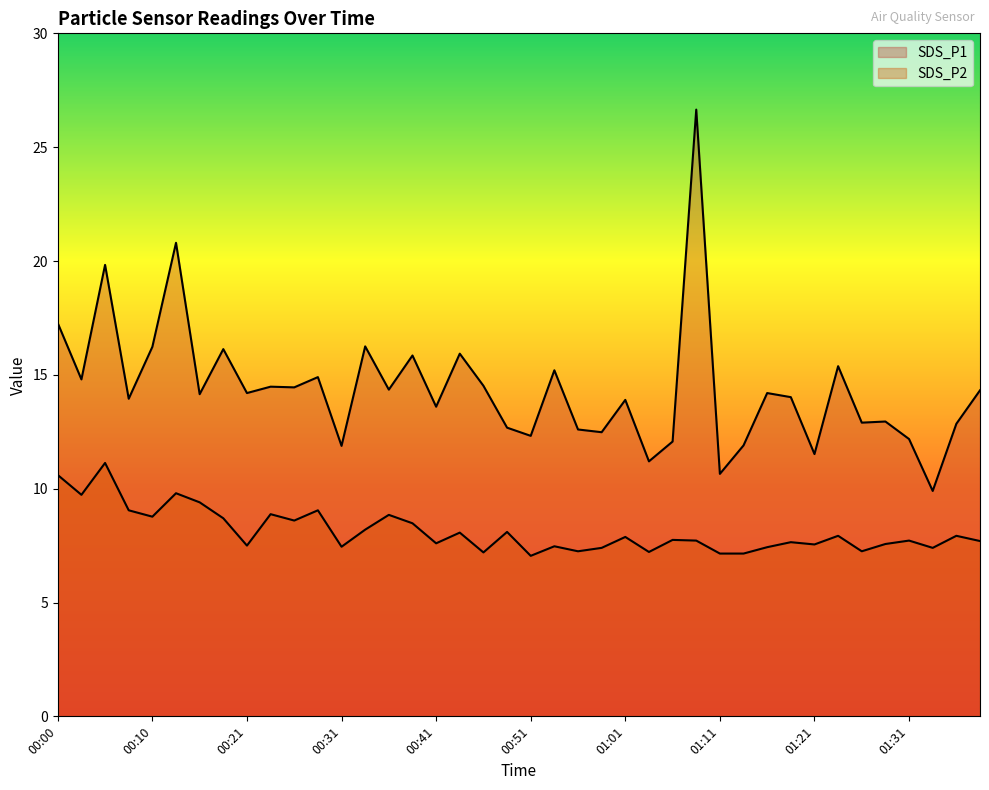

How many interior local valleys does the SDS_P2 series have?

13